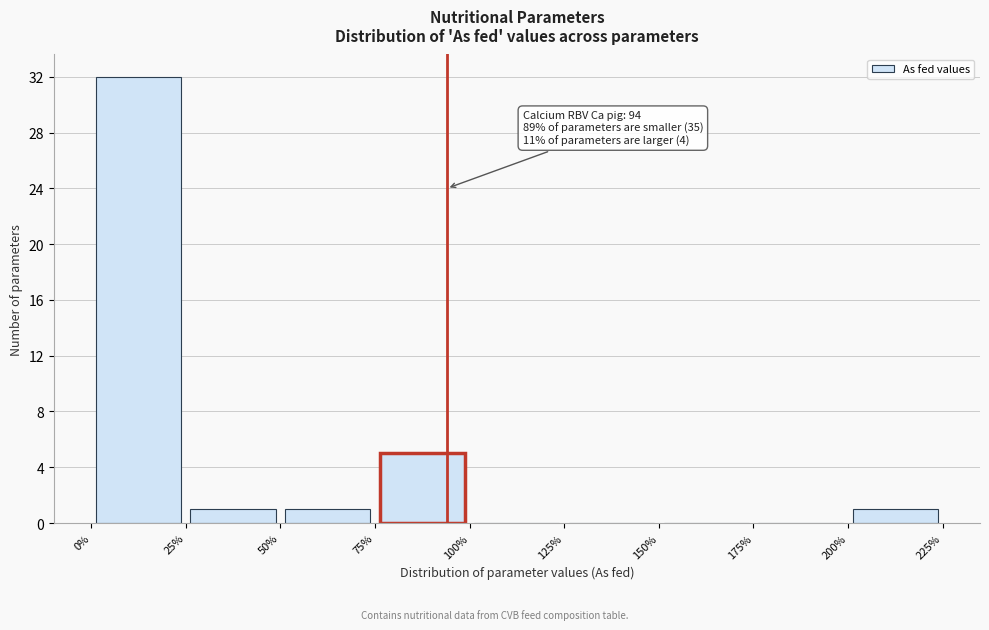

Which range on the x-axis has the tallest bar?

0% to 25%